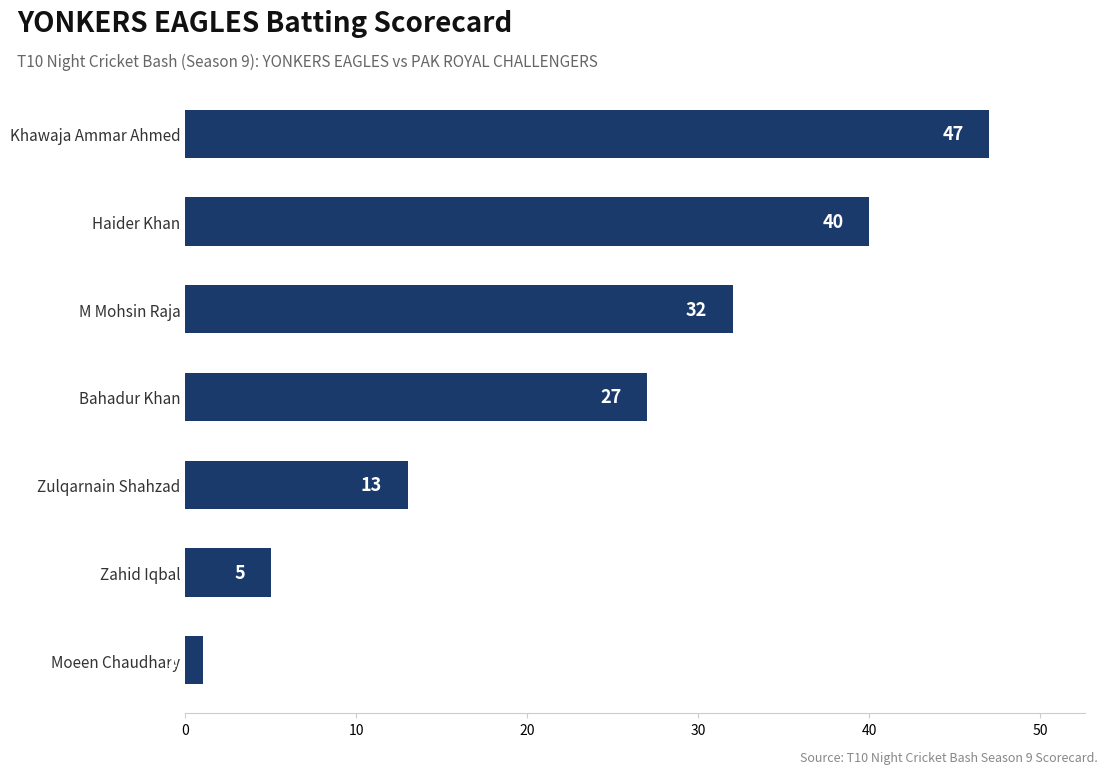

Are the bars horizontal?

Yes